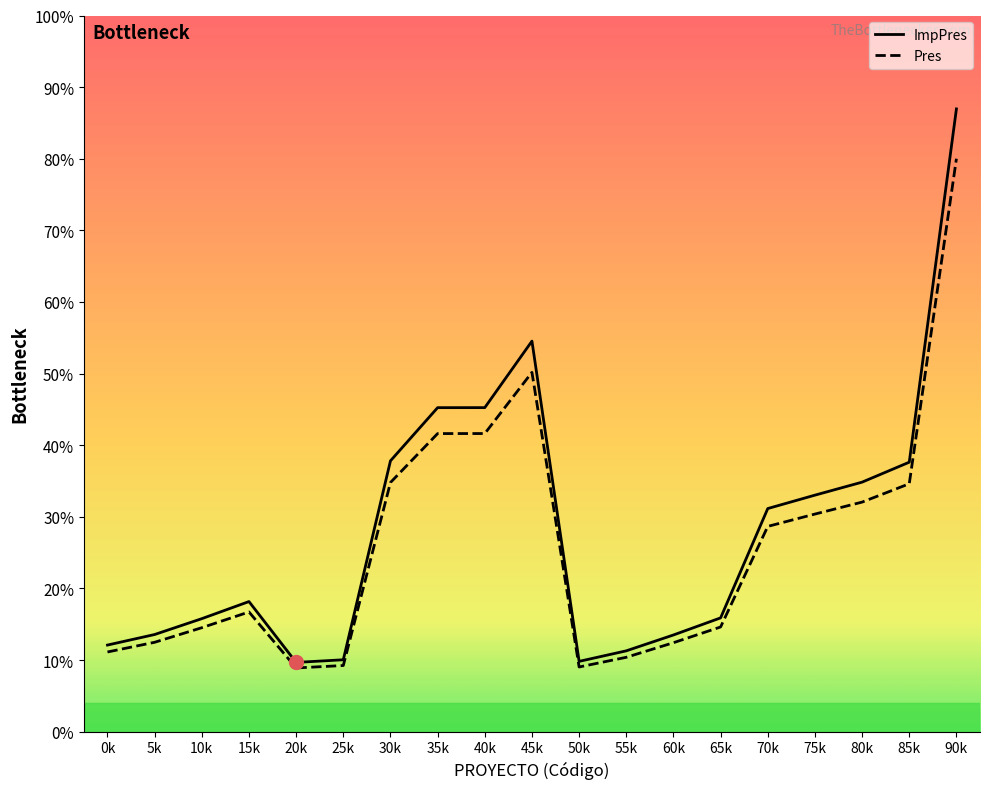

True or false: ImpPres has a value of 8.7 at 25k.

False